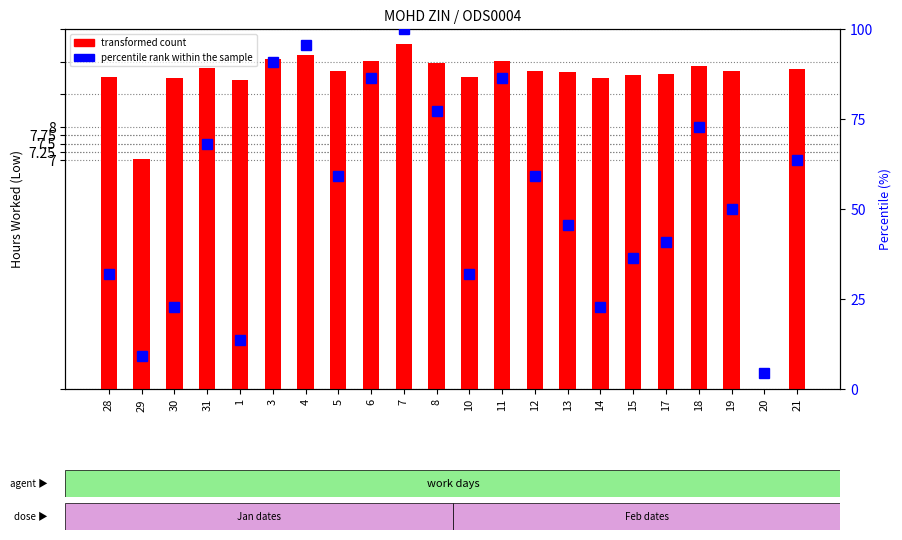

Which series changed the most between 28 and 1?

percentile rank within the sample